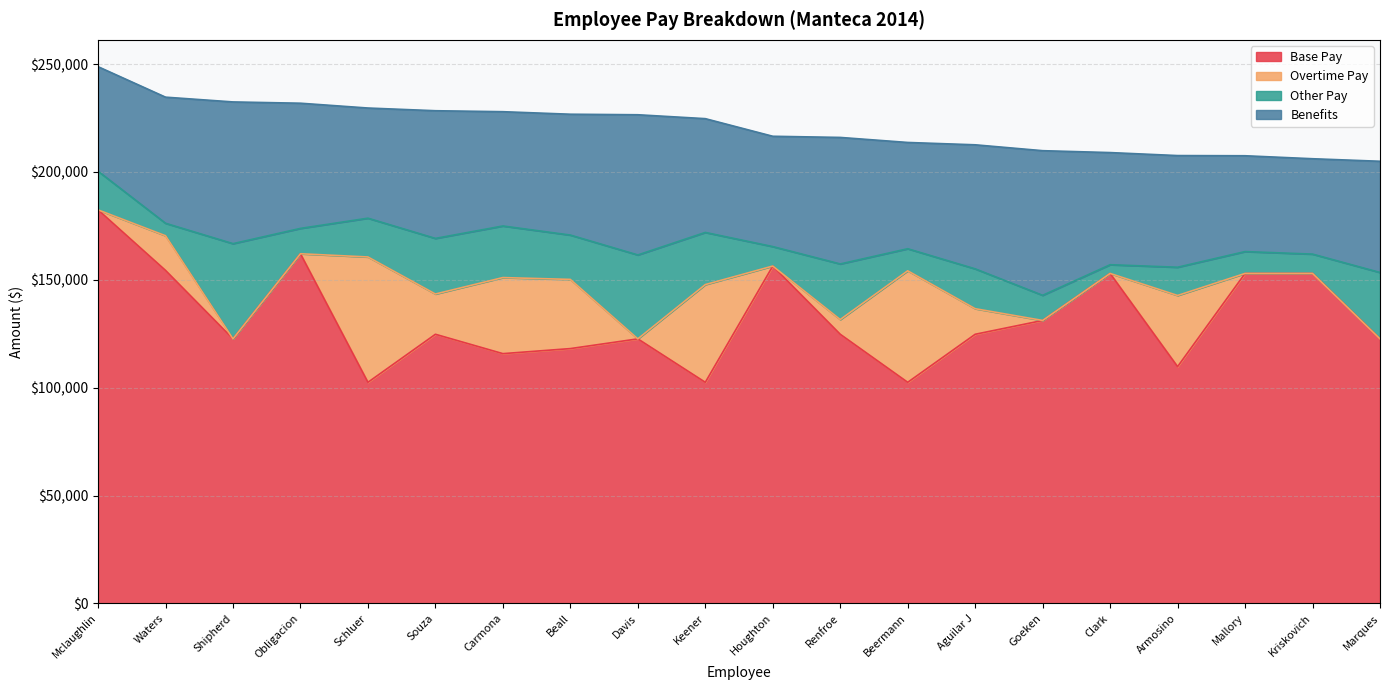

Which series ends up on top after the final intersection of Other Pay and Overtime Pay?

Other Pay